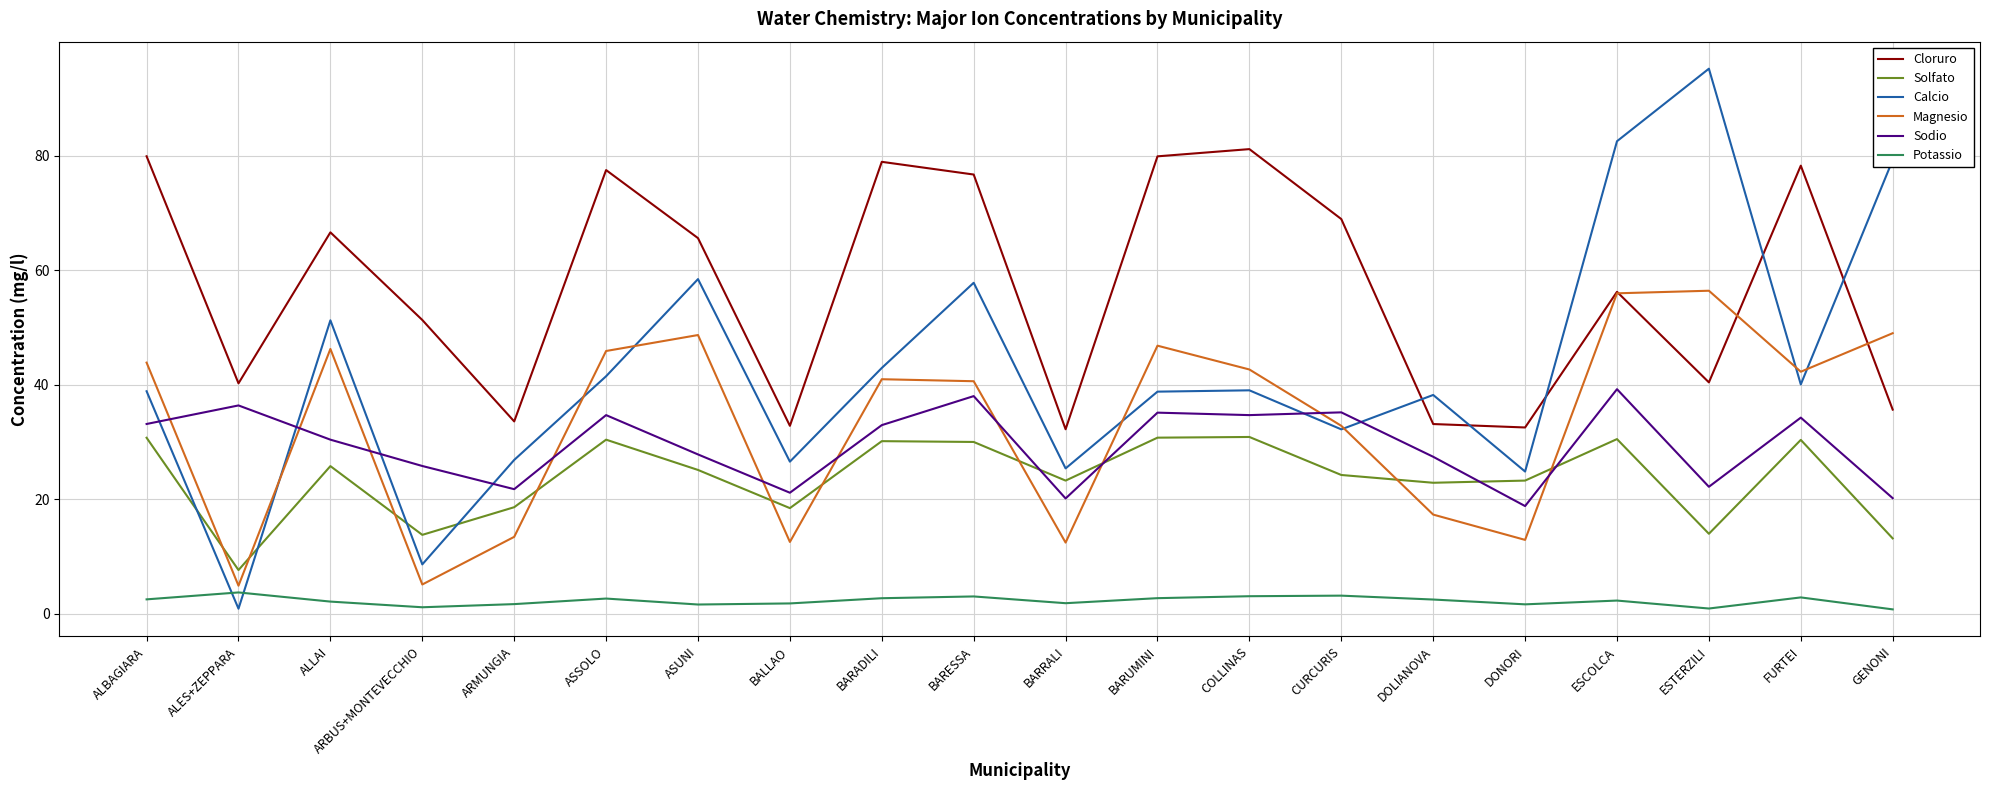

How many categories are shown in the chart?

20